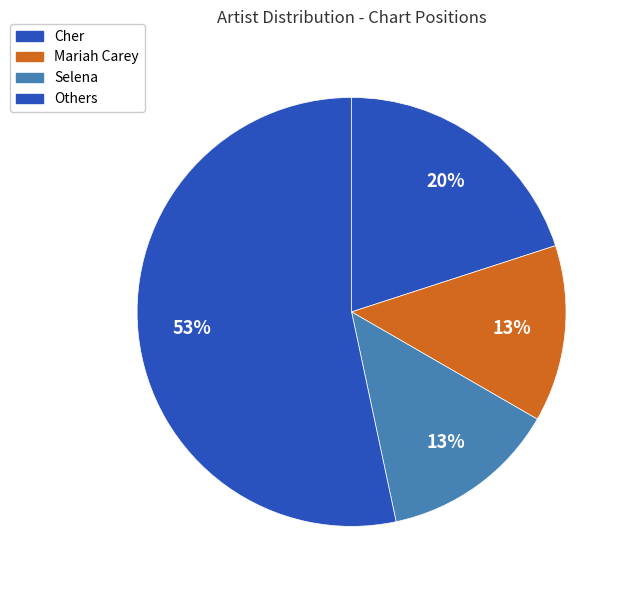

How many segments does this pie chart have?

4